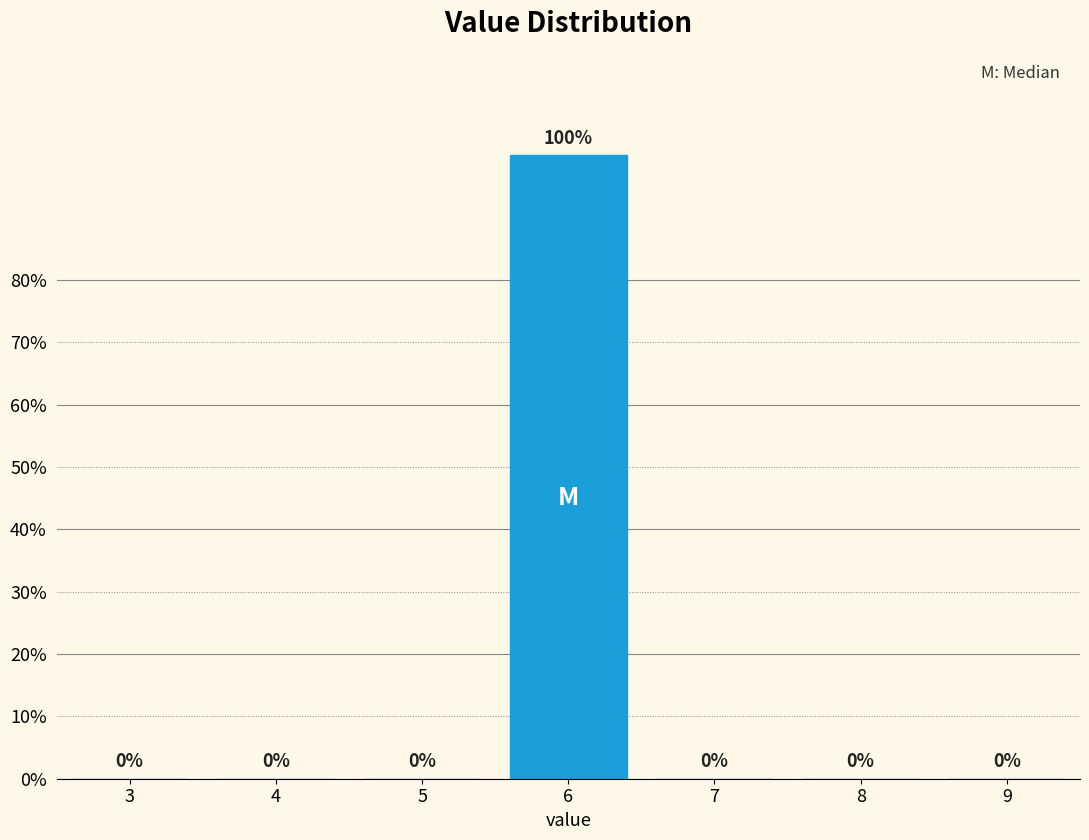

Reading left to right, transcribe all the data shown in this chart.

3=0	4=0	5=0	6=100	7=0	8=0	9=0